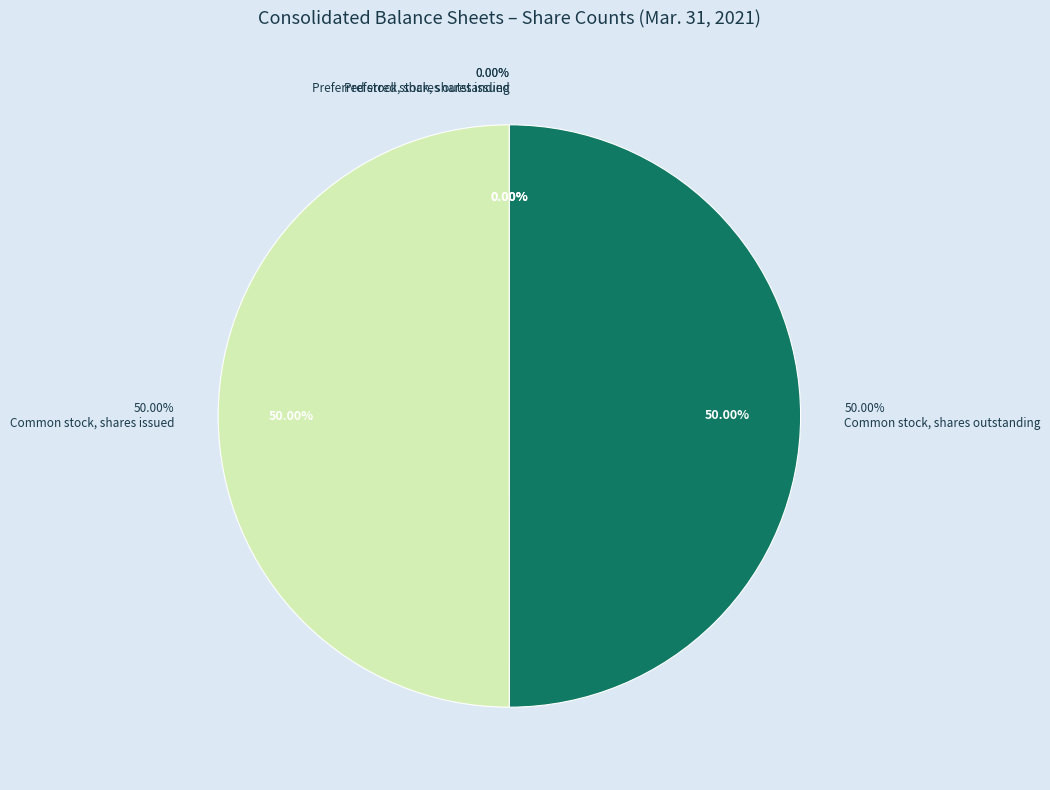

Which has a higher value, Preferred stock, shares issued or Common stock, shares outstanding?

Common stock, shares outstanding